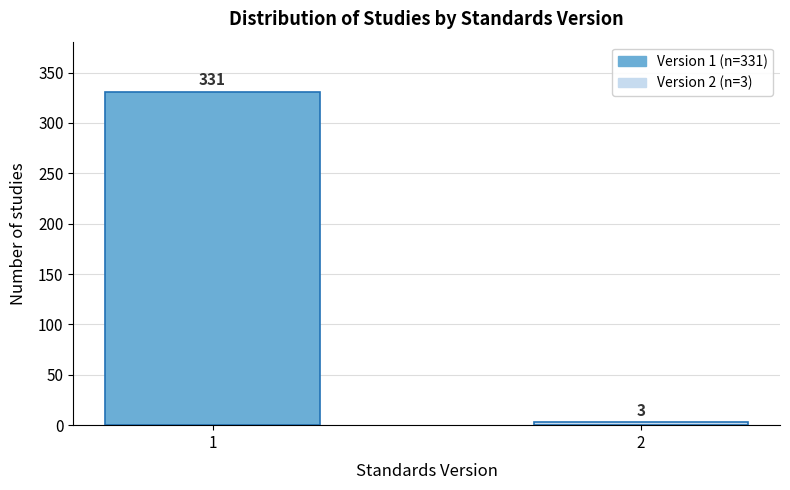

Reading left to right, extract all data points from this chart.

1=331	2=3